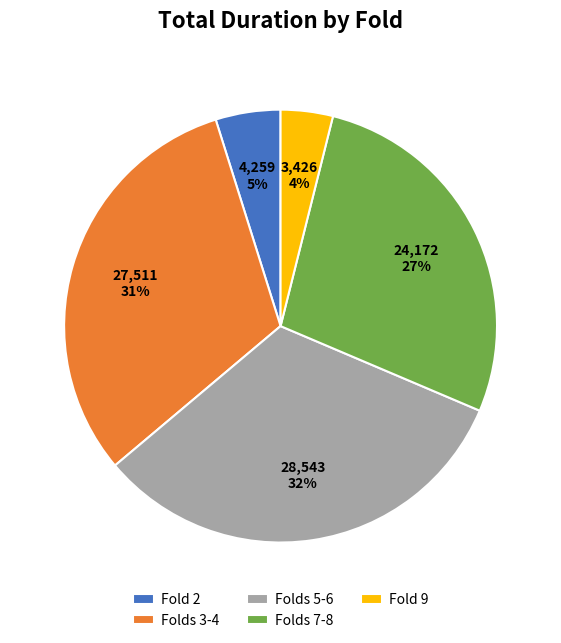

Combined, do Folds 5-6 and Fold 2 account for over 50%?

No